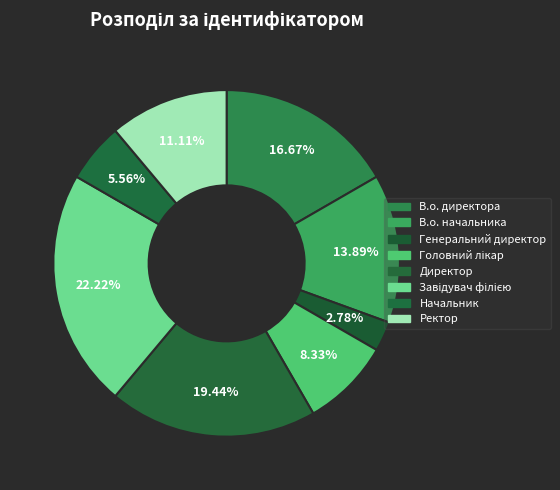

How many slices are in this pie chart?

8